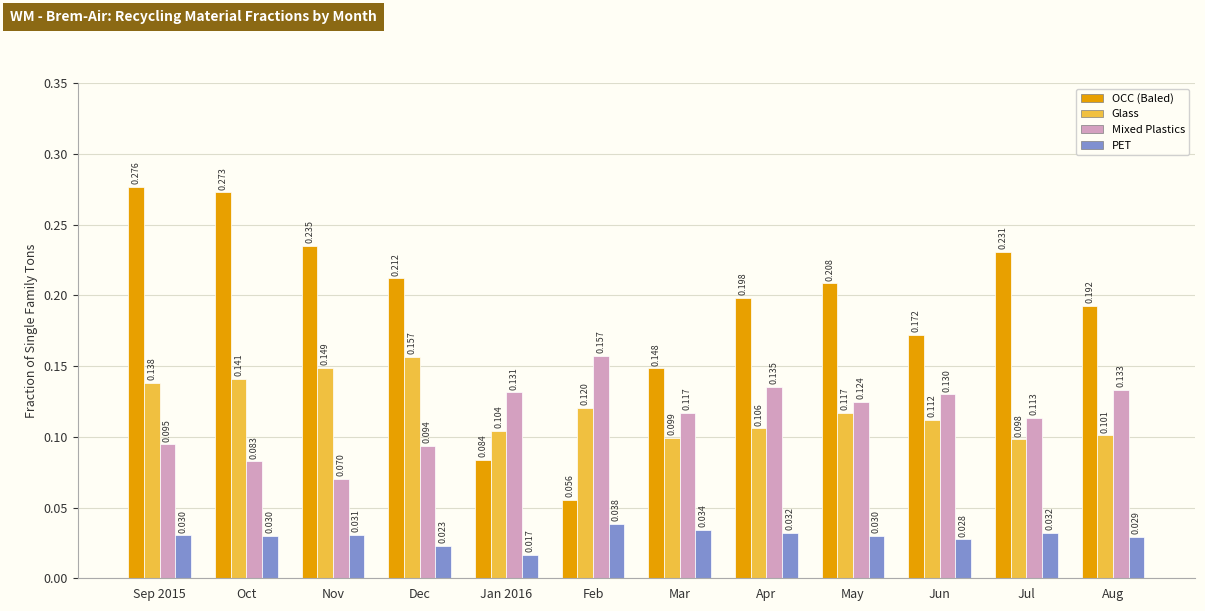

What position from the left is May?

9